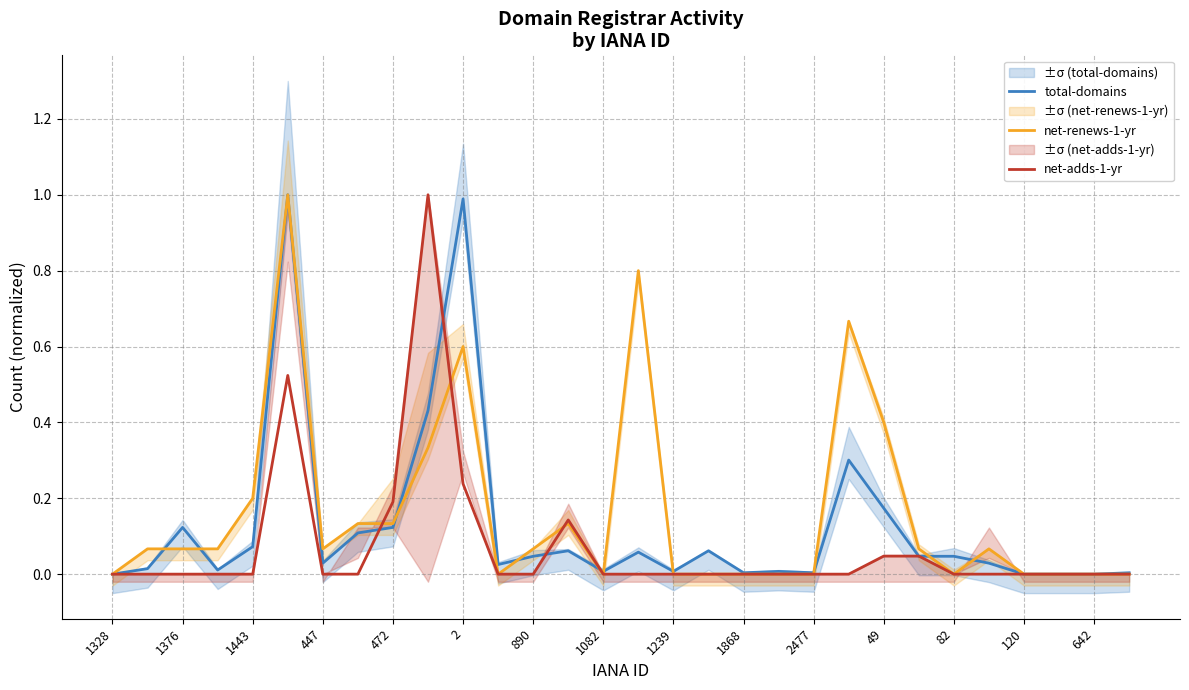

Is it true that net-renews-1-yr equals -0.5 at 82?

False